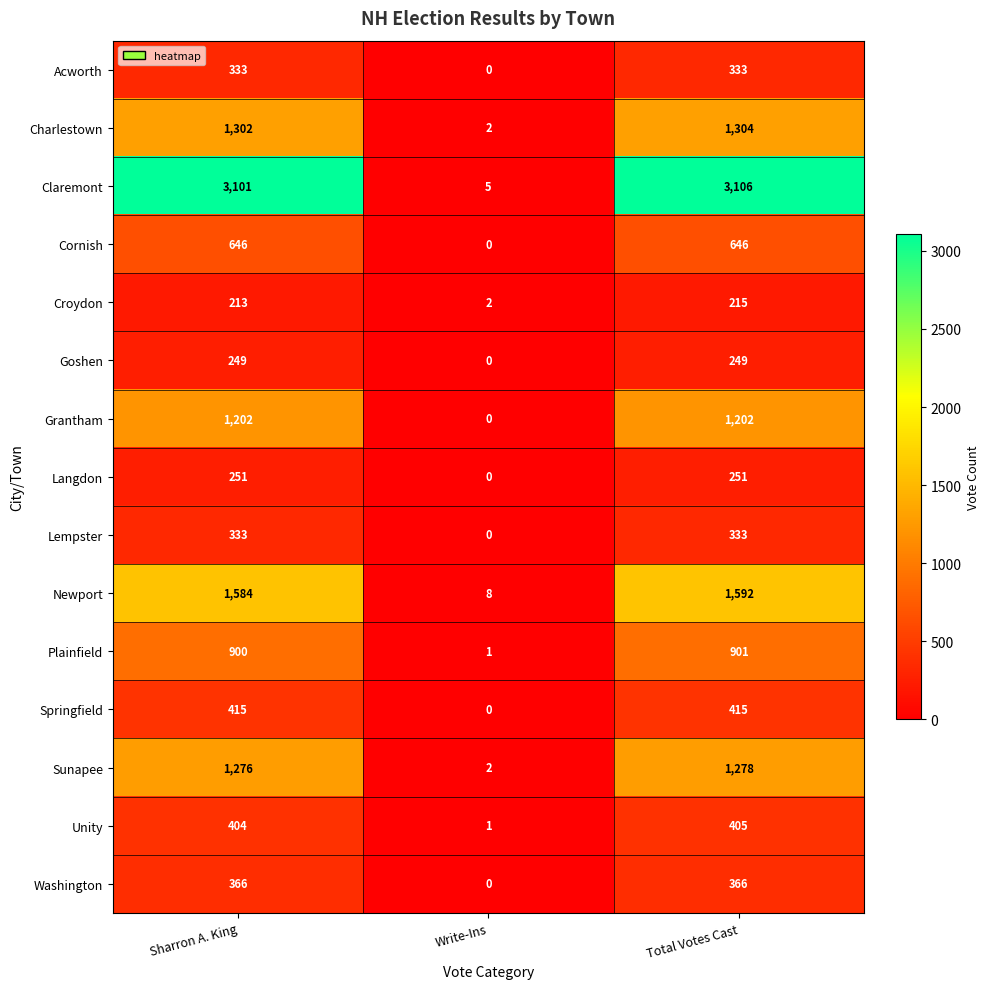

What is the greatest value displayed?

3106